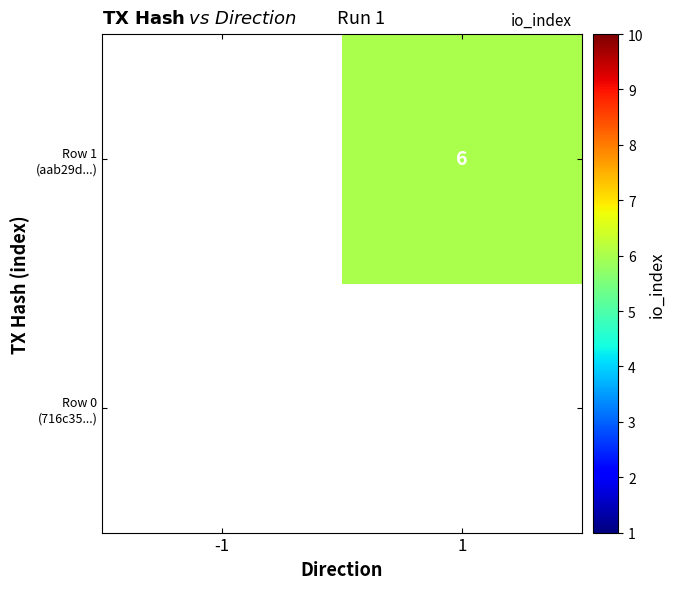

List the labels in order of Row 1 (aab29d...) value, largest first.

-1, 1